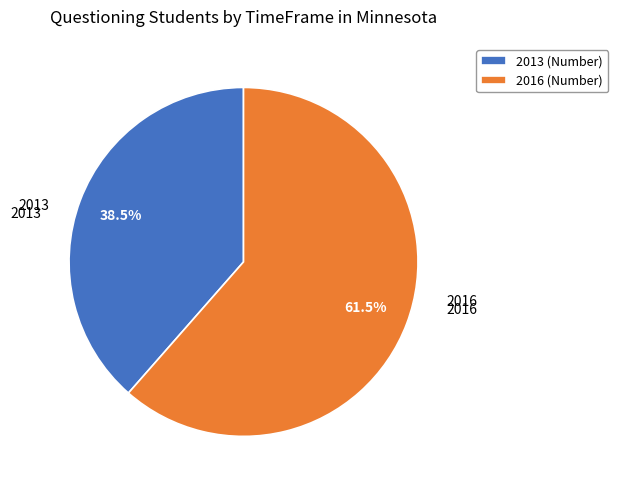

What portion of the pie excludes 2013?

61.5%